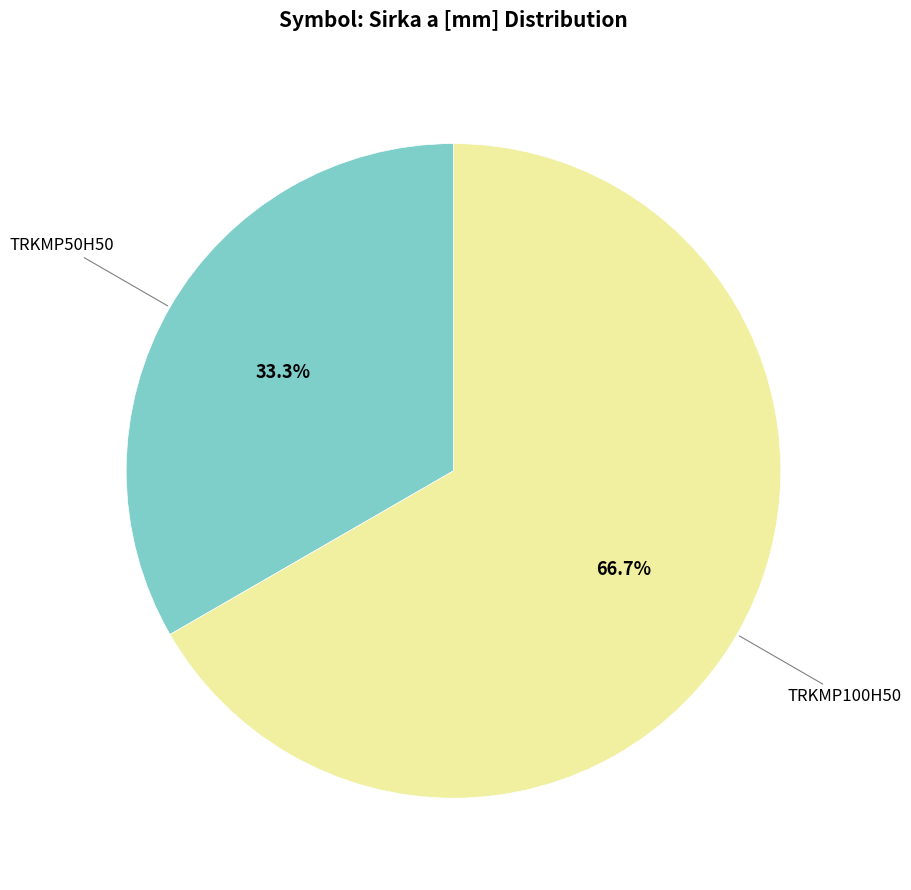

Is there a majority slice in this chart?

Yes